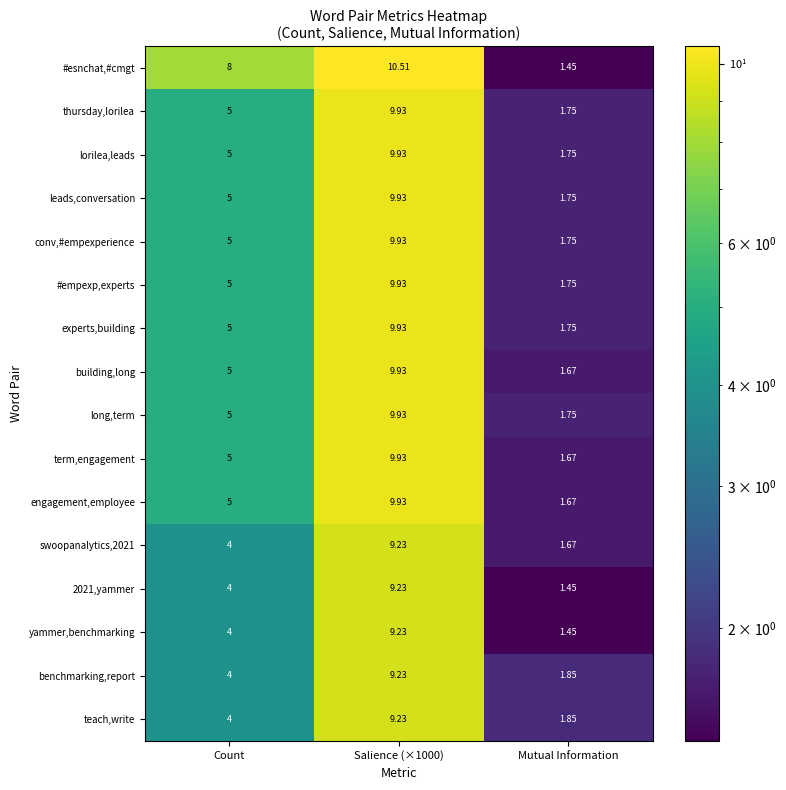

Where is #esnchat,#cmgt nearest to the value 5?

Count